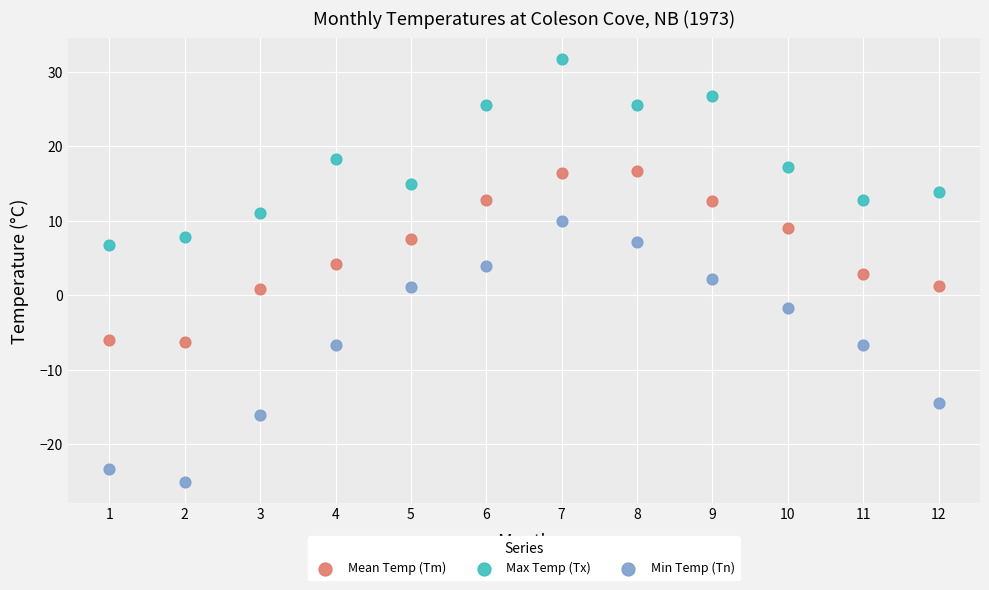

Which series reaches the minimum Y coordinate?

Min Temp (Tn)